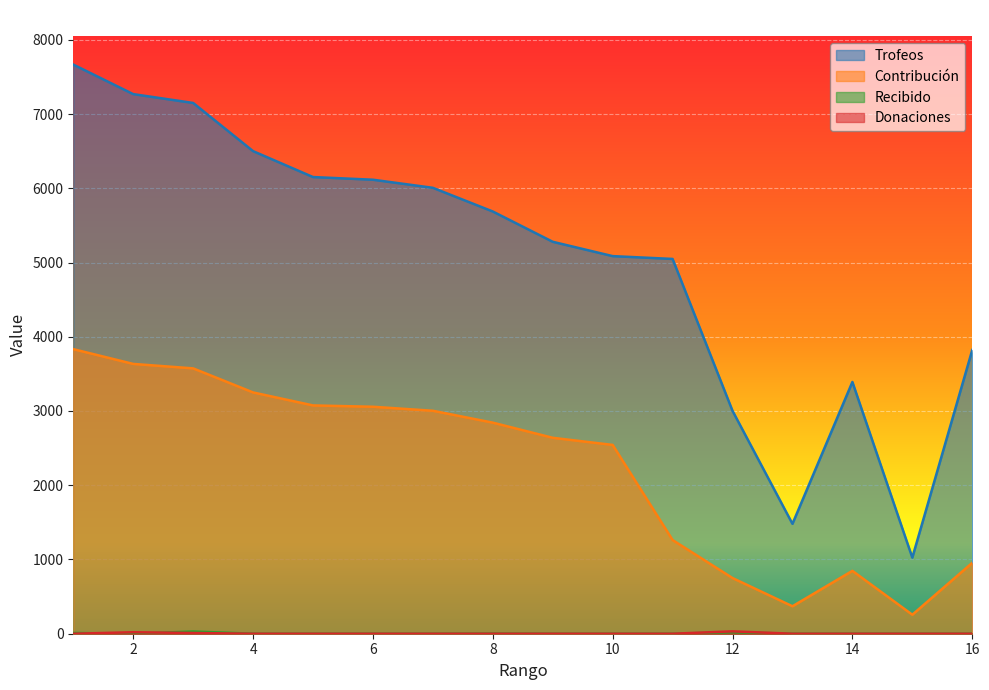

Which series has the largest total across all categories?

Trofeos